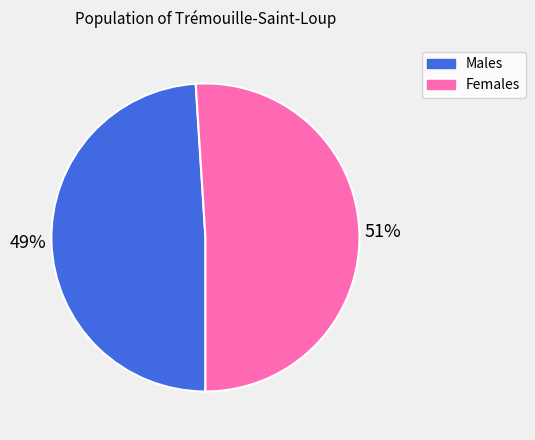

Does any single category account for the majority?

Yes